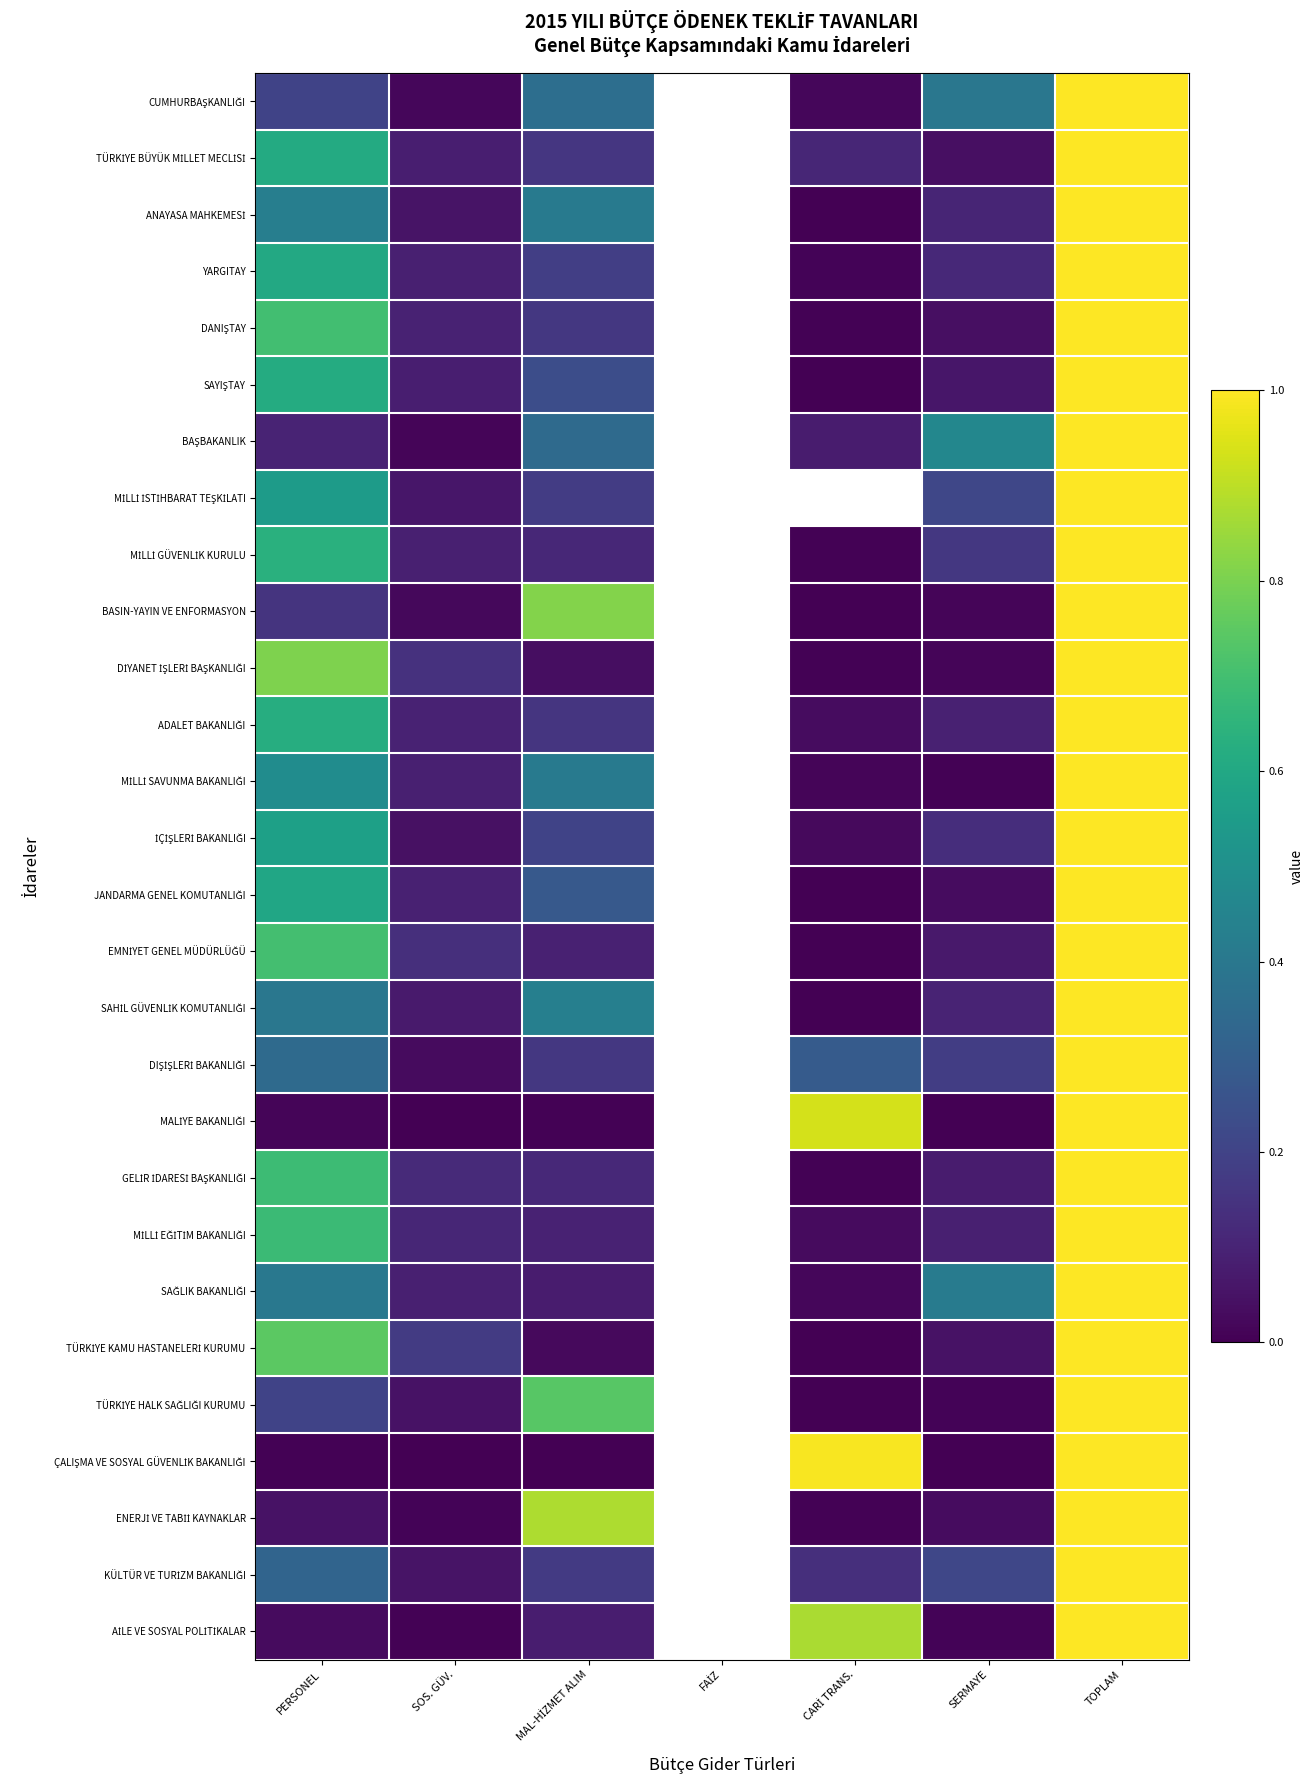

At which label is BASIN-YAYIN VE ENFORMASYON closest to 0?

CARİ TRANS.